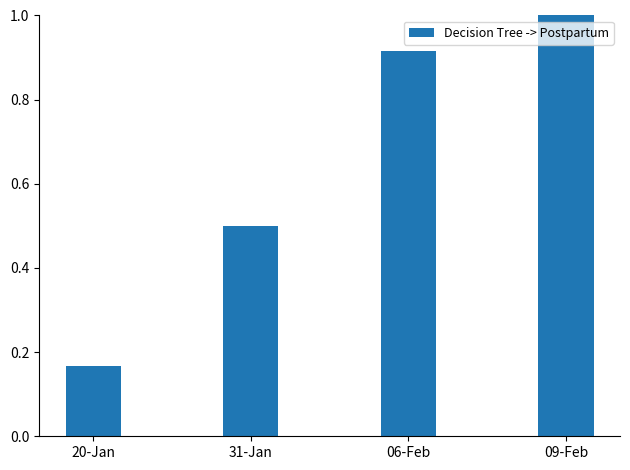

What is the value of the 2nd bar from the left?

0.5